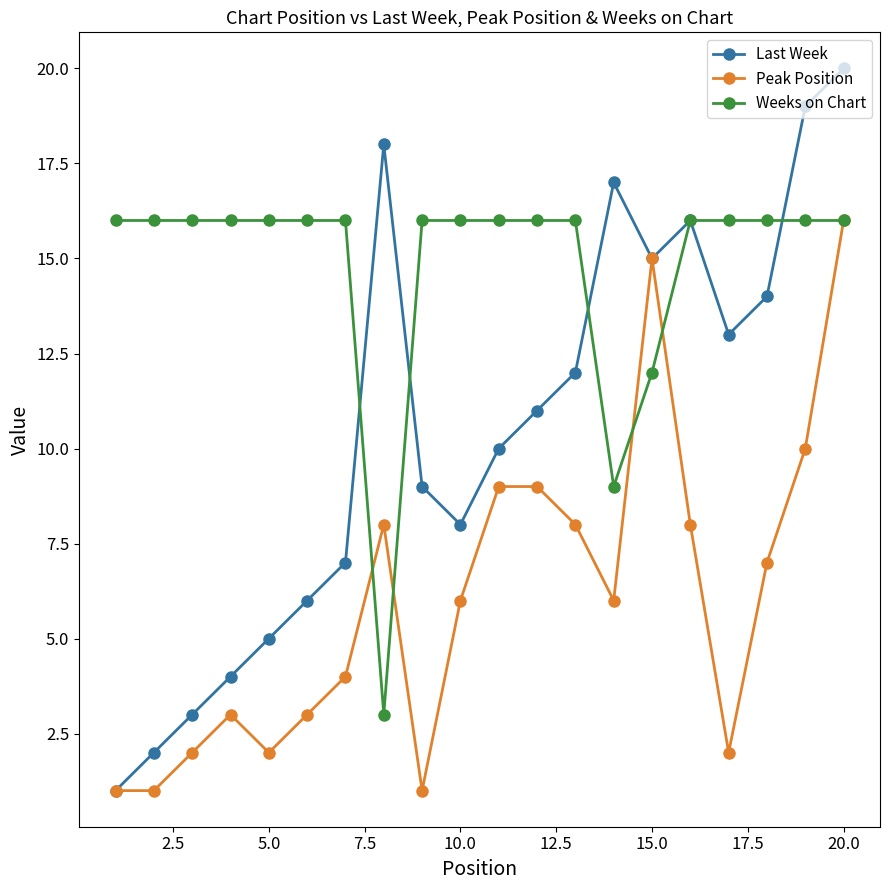

What is the sum of all Last Week values?

210